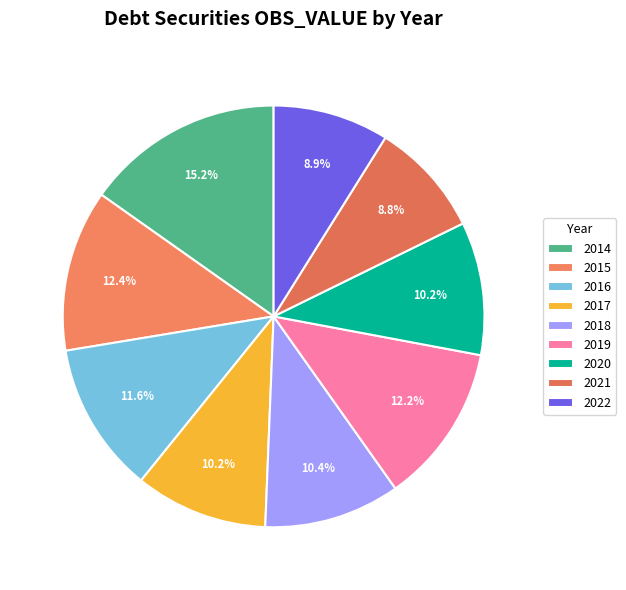

How many slices are in this pie chart?

9